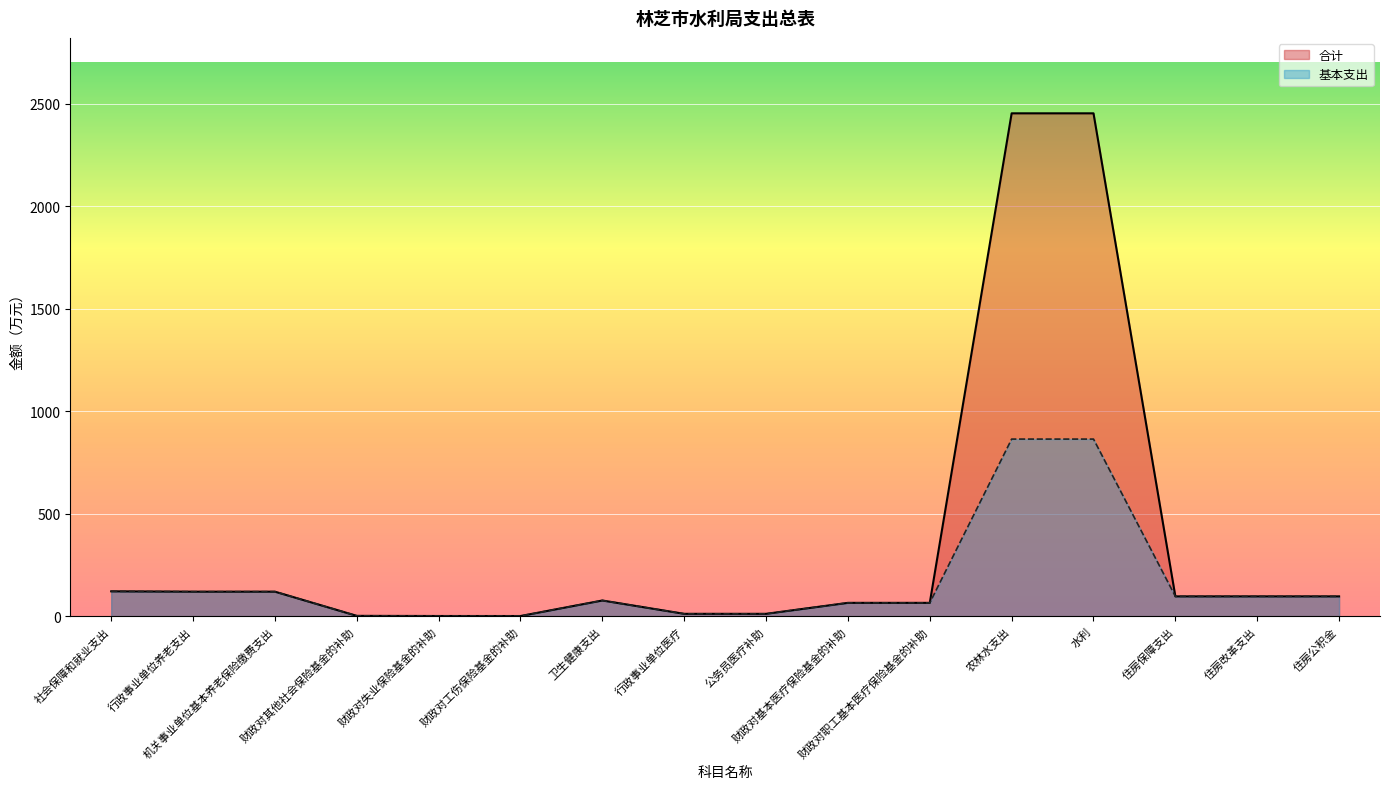

Is the value of 合计 at 行政事业单位医疗 greater than the value of 基本支出 at 行政事业单位养老支出?

No